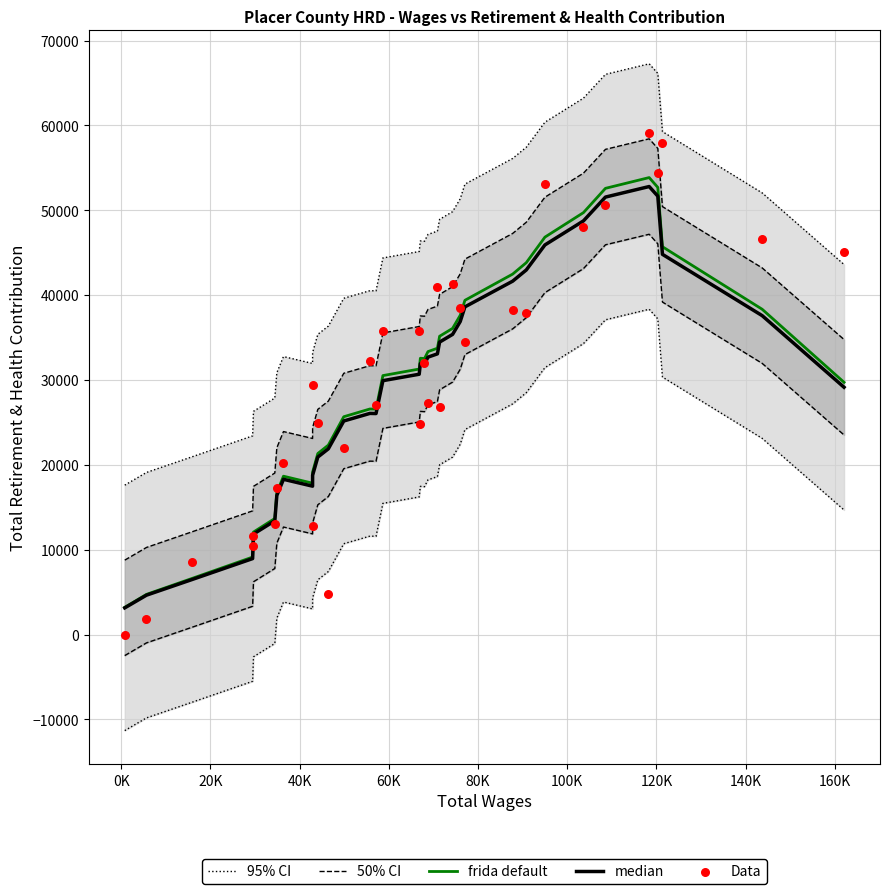

Which series has the largest Y range (max minus min)?

Data